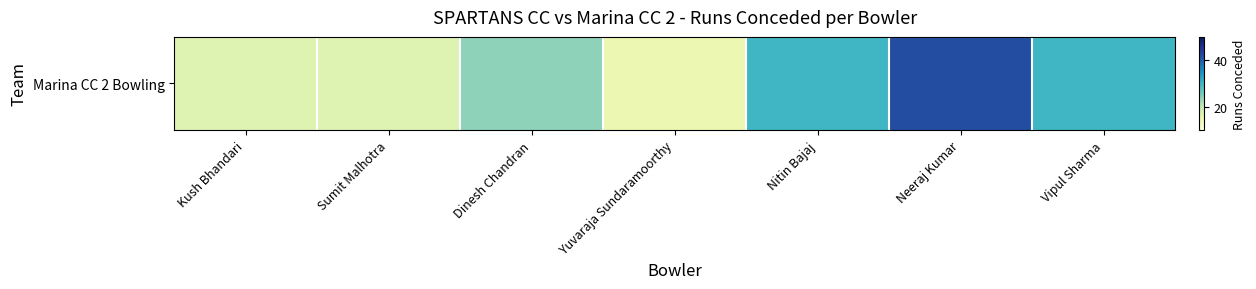

What is the change in value from Nitin Bajaj to Neeraj Kumar?

+12